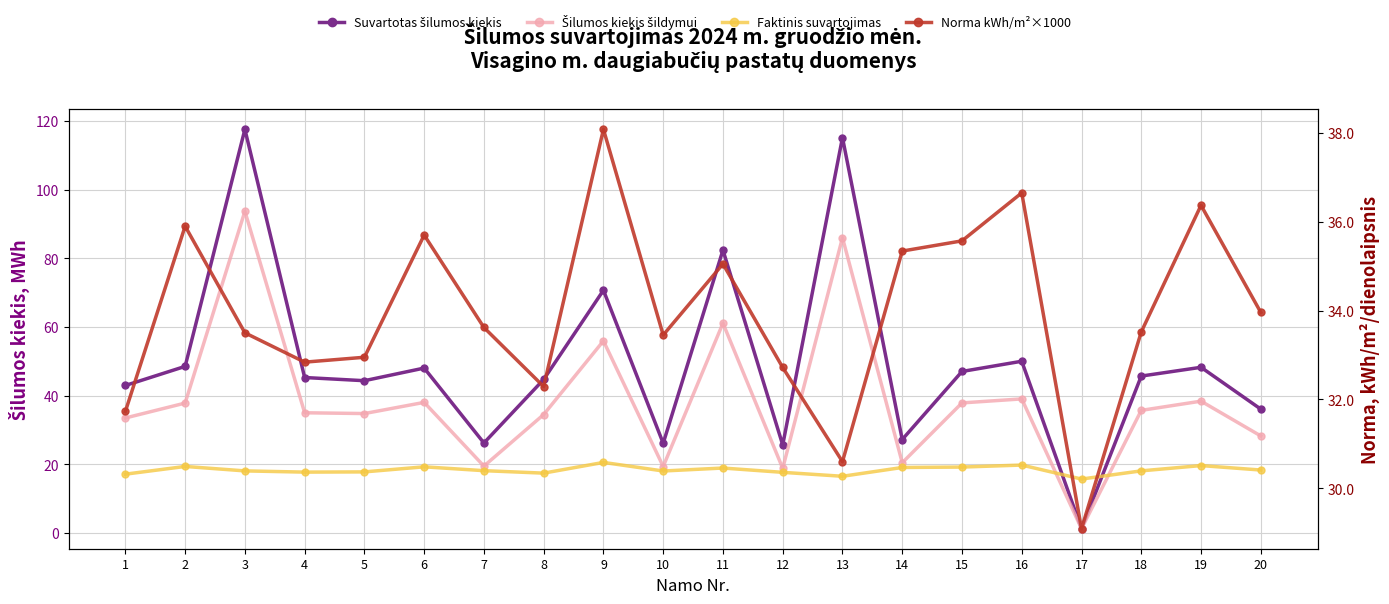

What is the difference between the Name suvartotas šilumos kiekis, MWh values at 18 and 13?

69.5